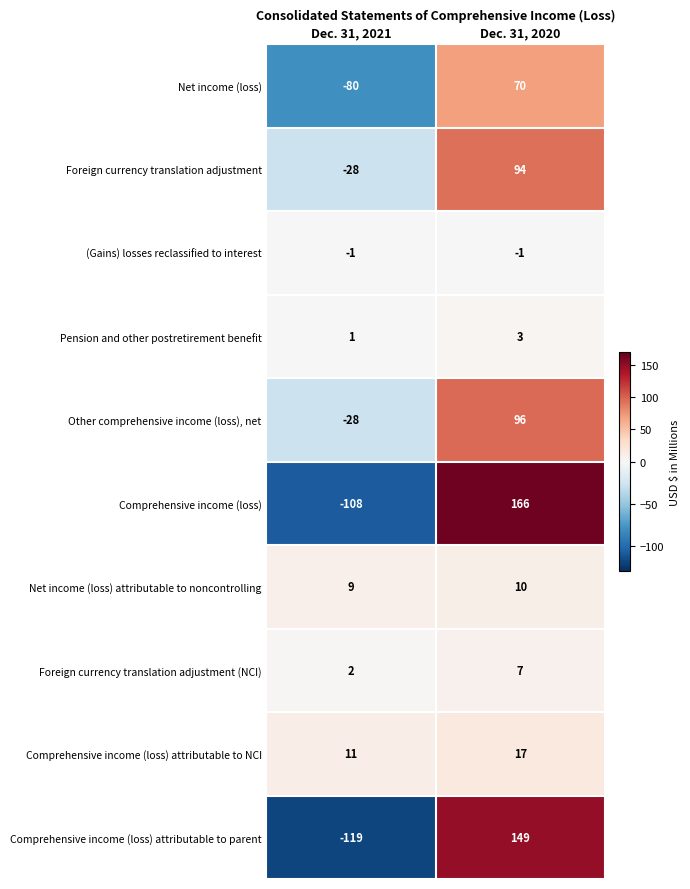

The Foreign currency translation adjustment series shows -8 at Dec. 31, 2021. True or false?

False